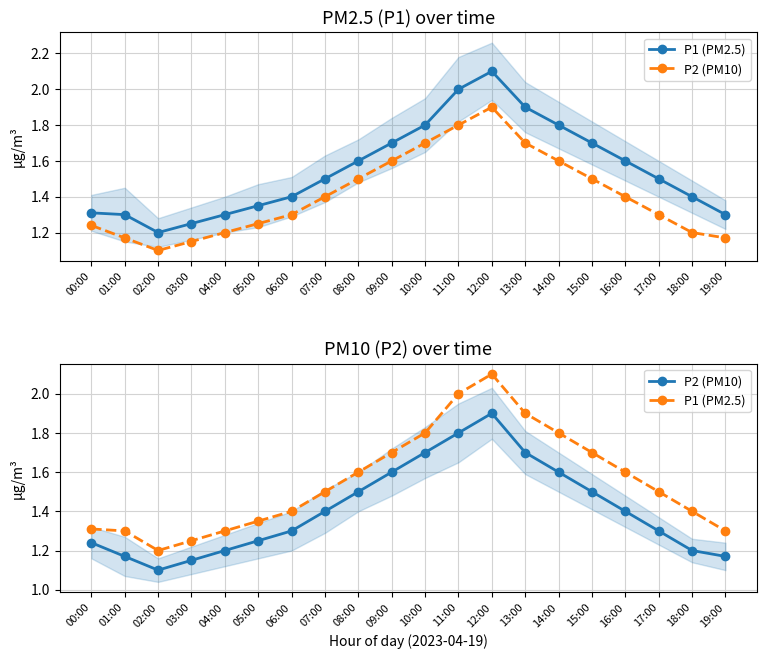

Reading right to left, transcribe all the data shown in this chart.

P1 (PM2.5): 1.3	1.4	1.5	1.6	1.7	1.8	1.9	2.1	2.0	1.8	1.7	1.6	1.5	1.4	1.4	1.3	1.2	1.2	1.3	1.3
P2 (PM10): 1.2	1.2	1.3	1.4	1.5	1.6	1.7	1.9	1.8	1.7	1.6	1.5	1.4	1.3	1.2	1.2	1.1	1.1	1.2	1.2